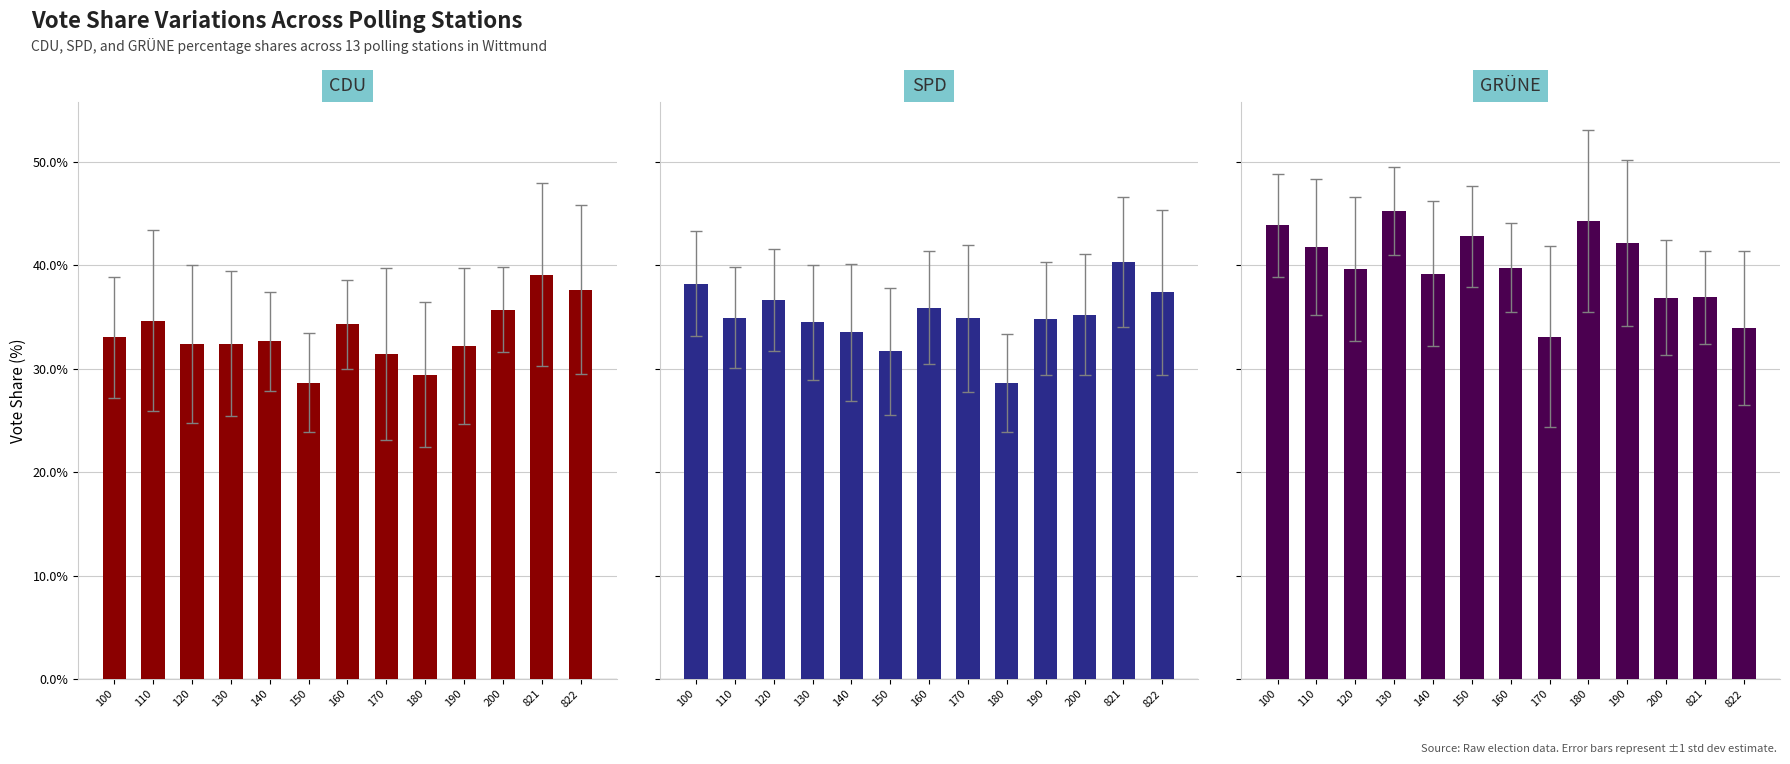

At how many categories does at least one series exceed 41?

6